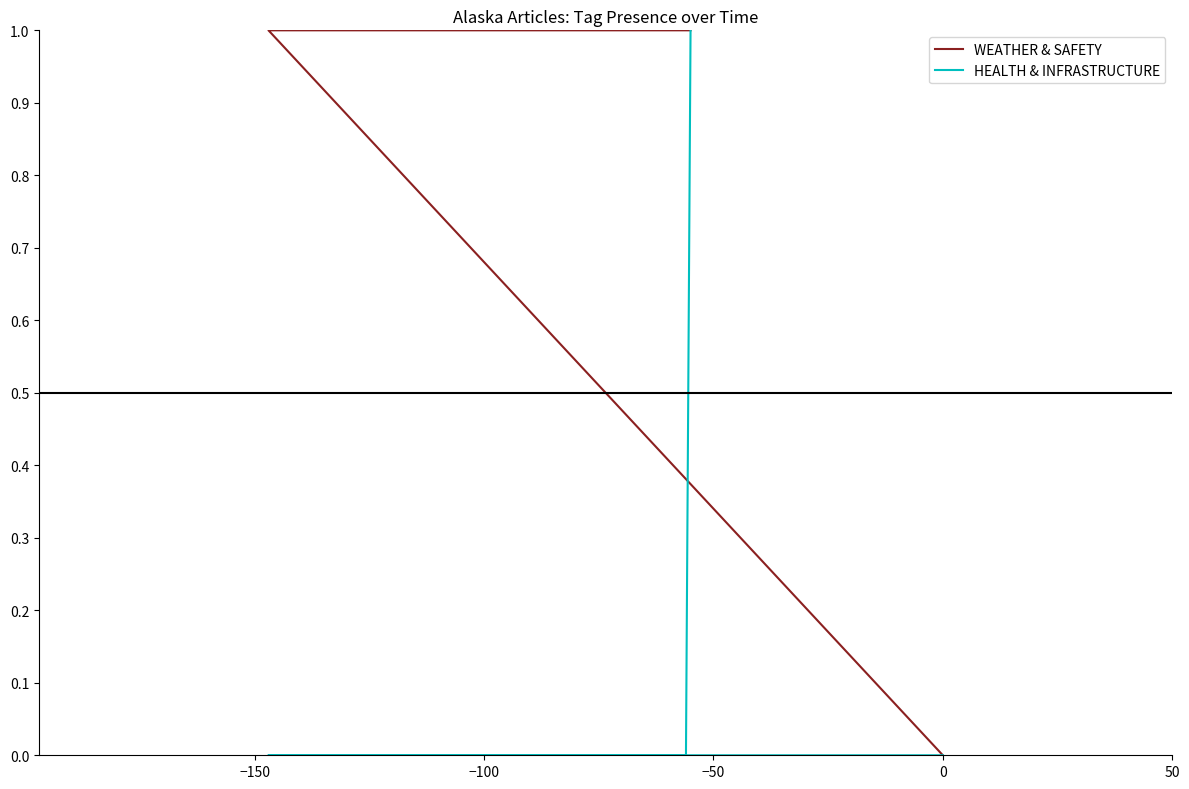

True or false: WEATHER & SAFETY and HEALTH & INFRASTRUCTURE intersect in this chart.

False